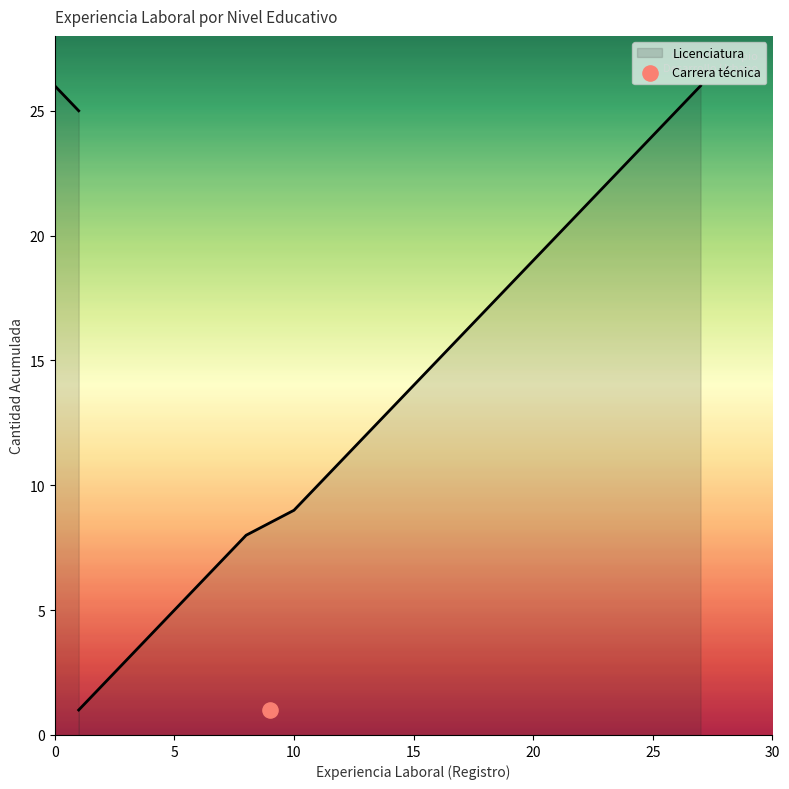

What is the maximum value for Licenciatura?

26